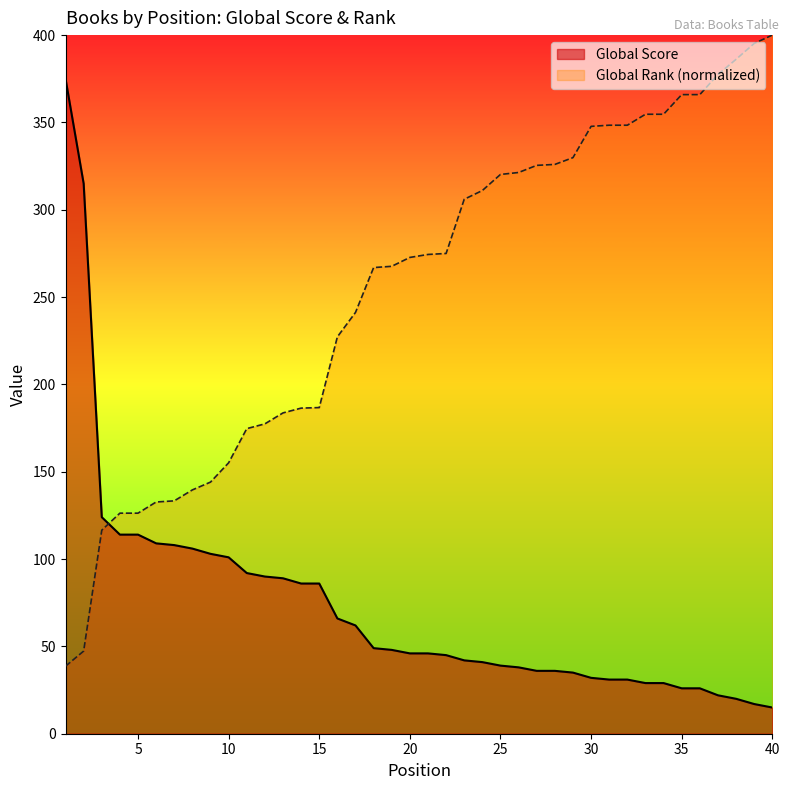

Reading right to left, what are all the values shown in this chart?

Global Score: 15.0	17.0	20.0	22.0	26.0	26.0	29.0	29.0	31.0	31.0	32.0	35.0	36.0	36.0	38.0	39.0	41.0	42.0	45.0	46.0	46.0	48.0	49.0	62.0	66.0	86.0	86.0	89.0	90.0	92.0	101.0	103.0	106.0	108.0	109.0	114.0	114.0	124.0	315.0	375.0
Global Rank (normalized): 400.0	395.2	386.1	377.4	365.9	365.9	354.7	354.7	348.4	348.4	347.8	329.8	326.0	325.4	321.3	320.2	311.0	306.0	275.0	274.4	272.7	267.6	266.9	241.2	227.2	186.7	186.4	183.7	177.4	174.7	155.1	144.1	139.6	133.3	132.7	126.3	126.3	116.5	47.3	38.7